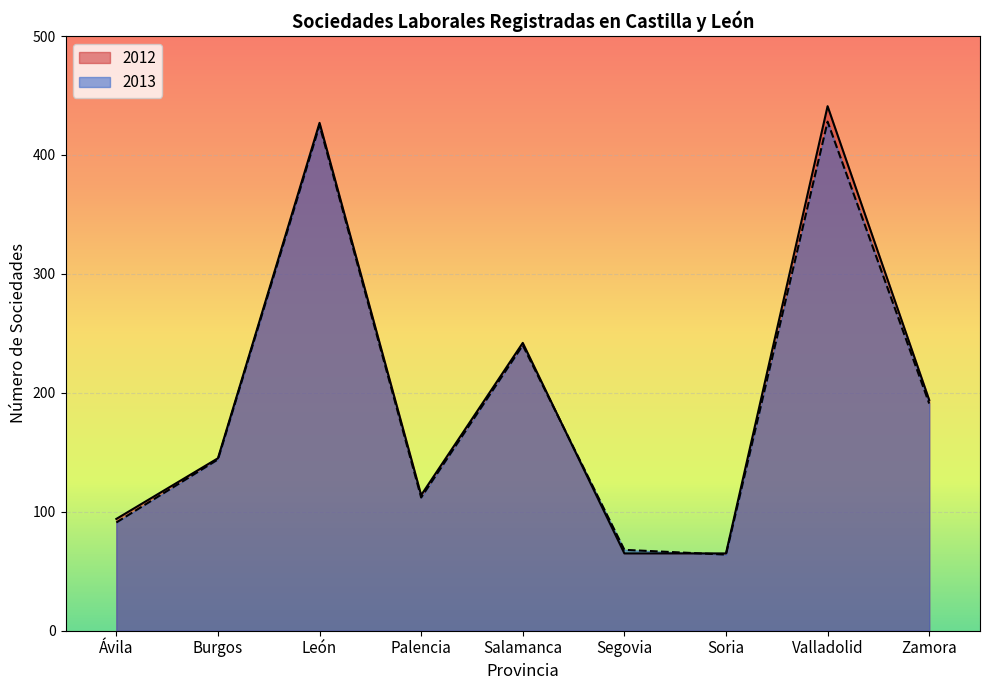

Reading left to right, what are all the values shown in this chart?

2012: Ávila=94	Burgos=145	León=427	Palencia=114	Salamanca=242	Segovia=65	Soria=65	Valladolid=441	Zamora=194
2013: Ávila=91	Burgos=144	León=425	Palencia=112	Salamanca=240	Segovia=68	Soria=64	Valladolid=428	Zamora=191